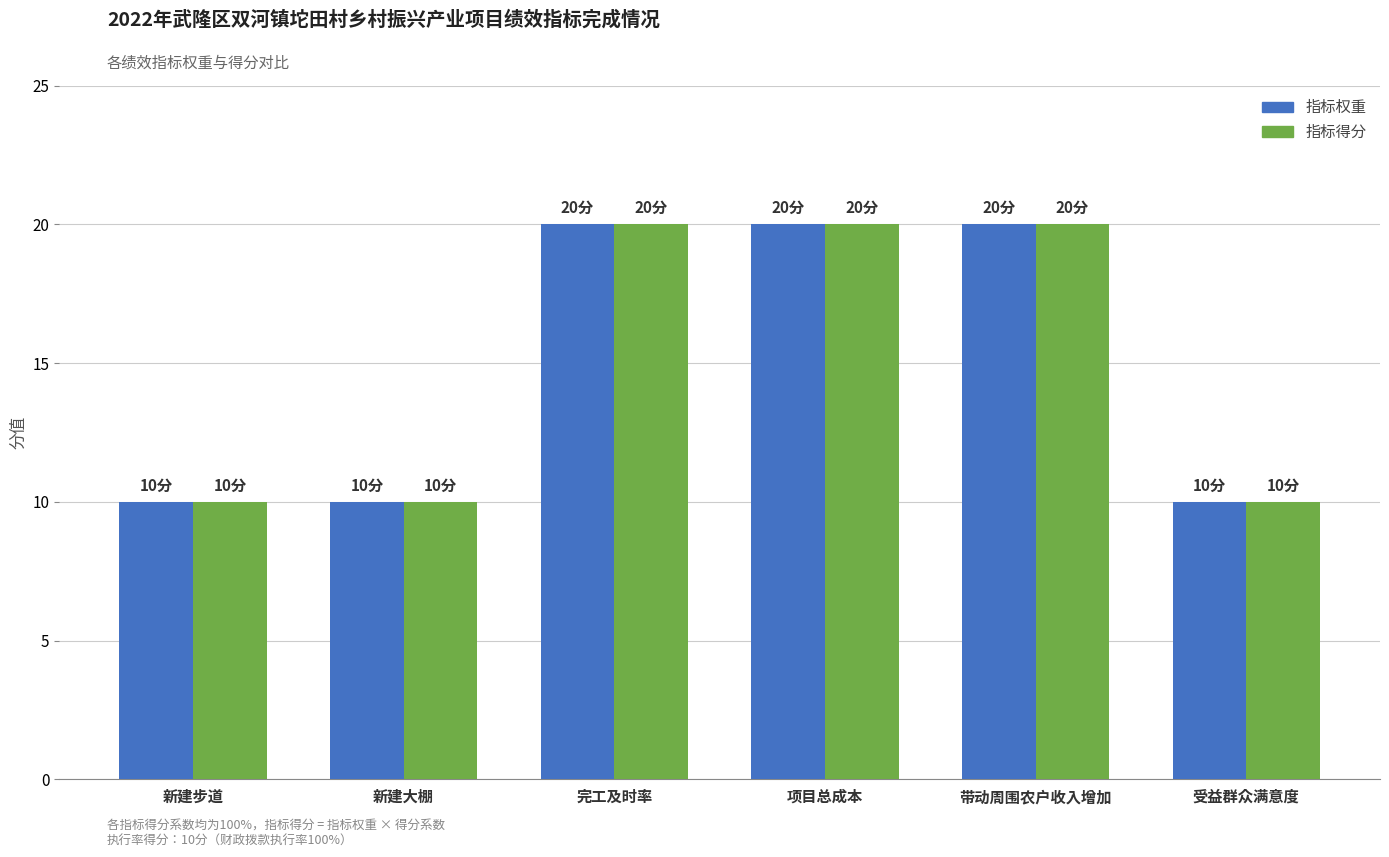

Reading left to right, extract all data points from this chart.

指标权重: 新建步道=10	新建大棚=10	完工及时率=20	项目总成本=20	带动周围农户收入增加=20	受益群众满意度=10
指标得分: 新建步道=10	新建大棚=10	完工及时率=20	项目总成本=20	带动周围农户收入增加=20	受益群众满意度=10